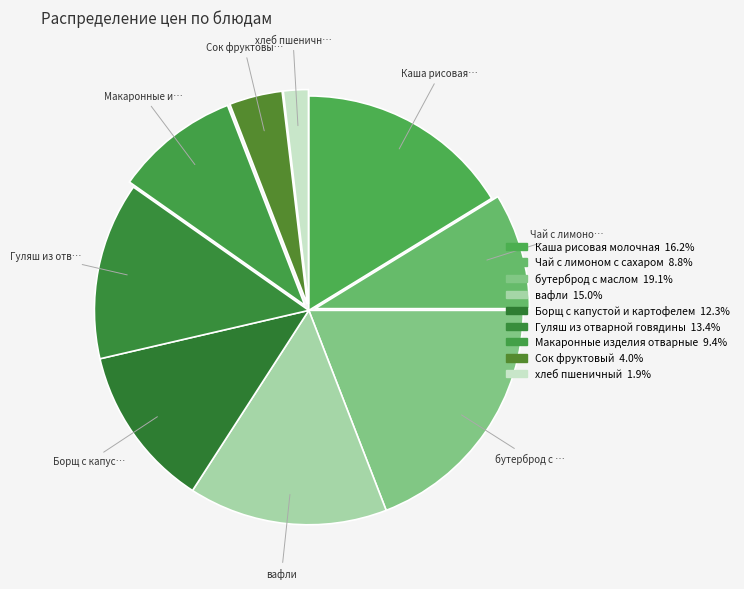

To the nearest percent, what is the average slice percentage?

11%